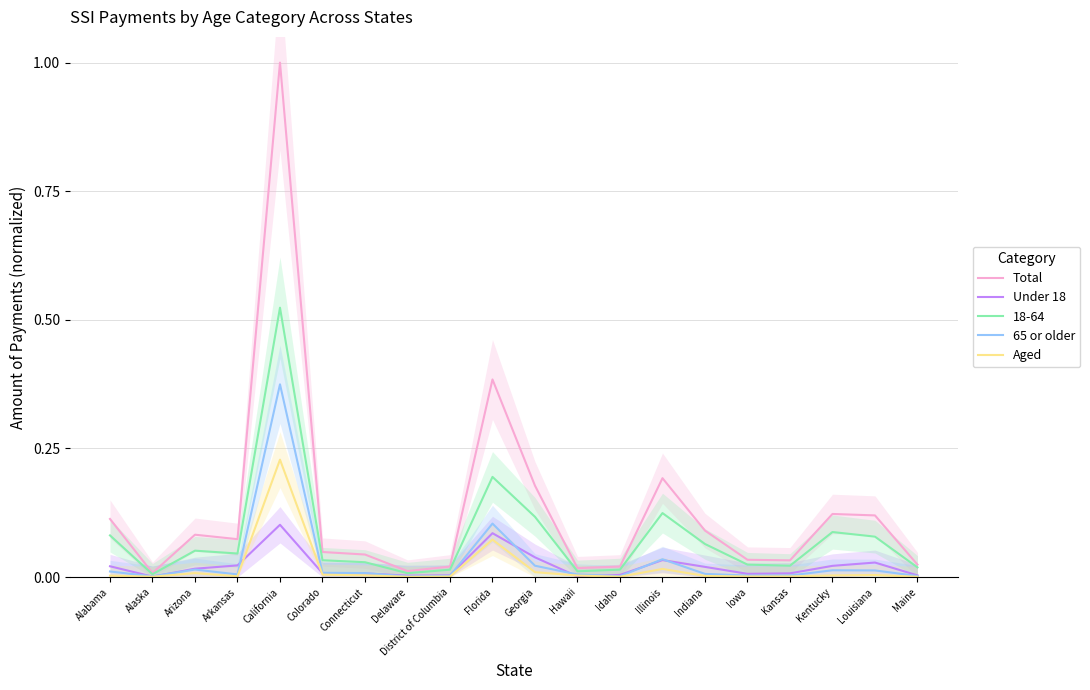

Is the value of Total at Georgia greater than the value of Aged at Indiana?

Yes